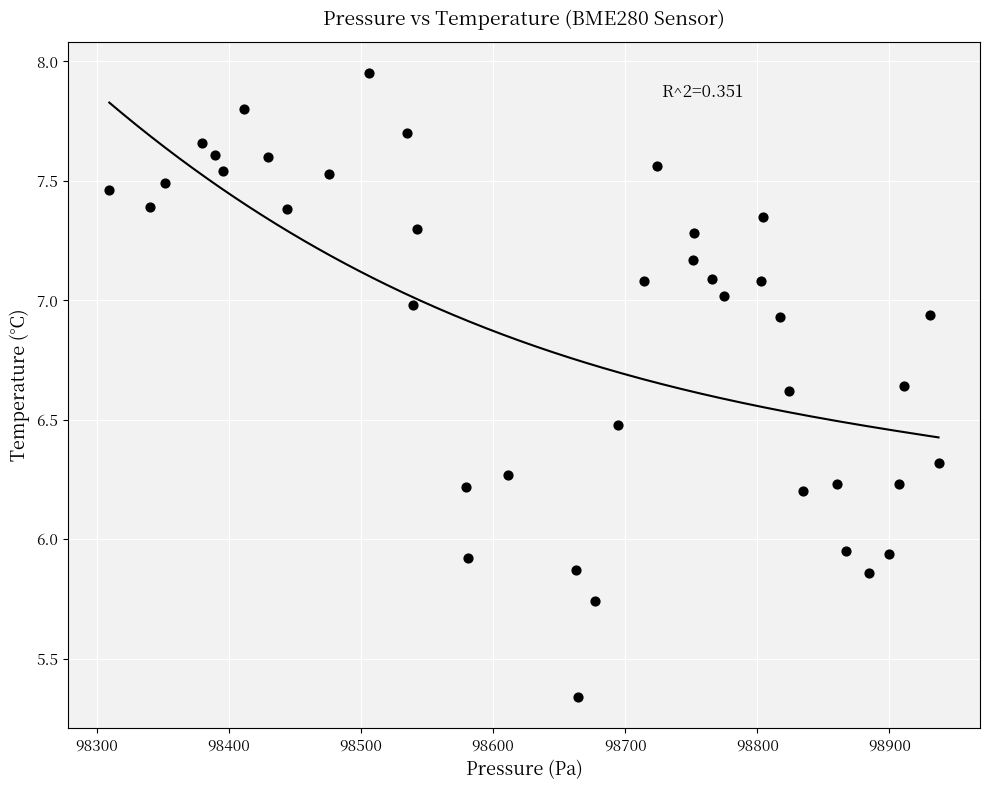

What is the range of X values (max minus min)?

627.9